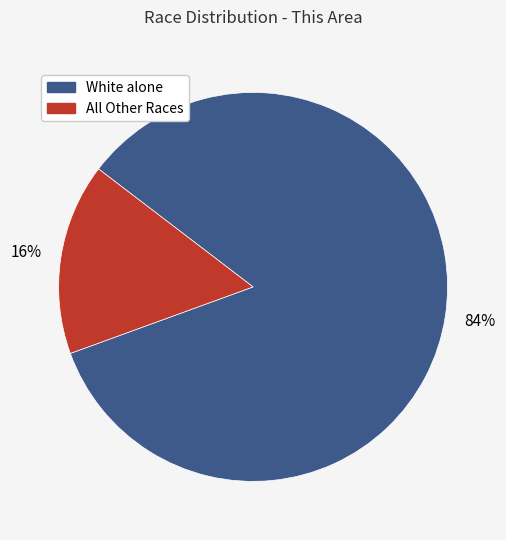

Is there a majority slice in this chart?

Yes